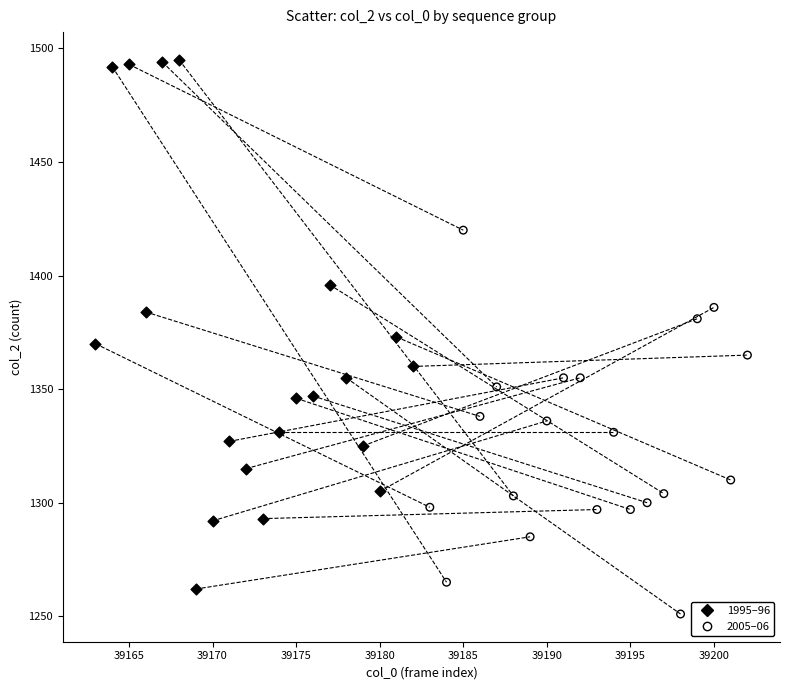

Which series contains the lowest Y value?

2005–06